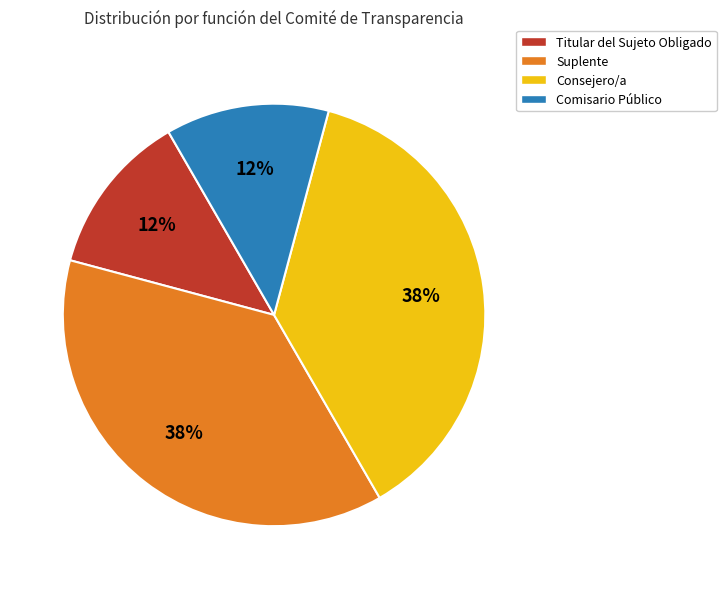

Combined, do Comisario Público and Titular del Sujeto Obligado account for over 50%?

No